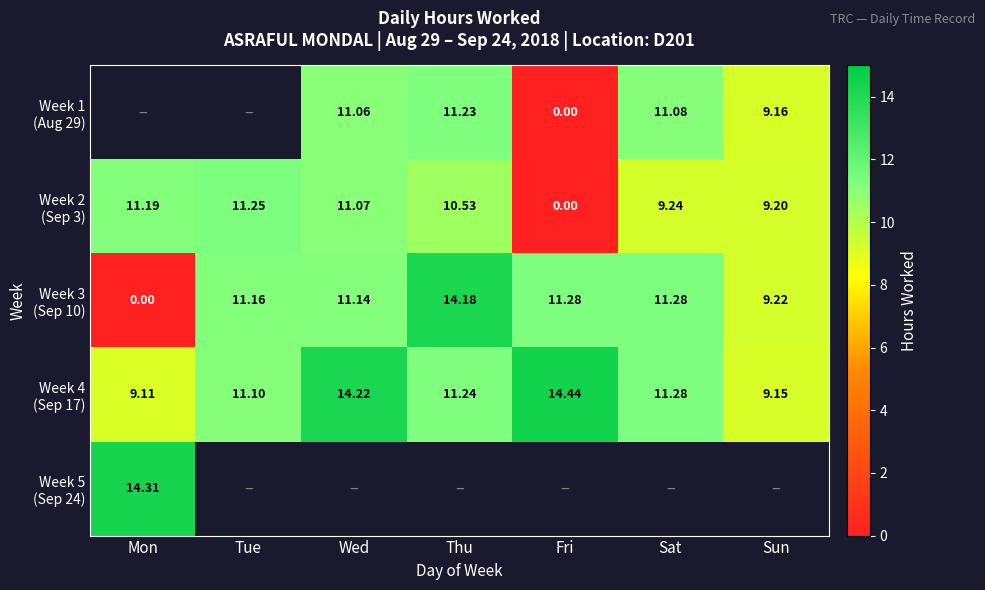

How many positive values does the Week 3 (Sep 10) series have?

6